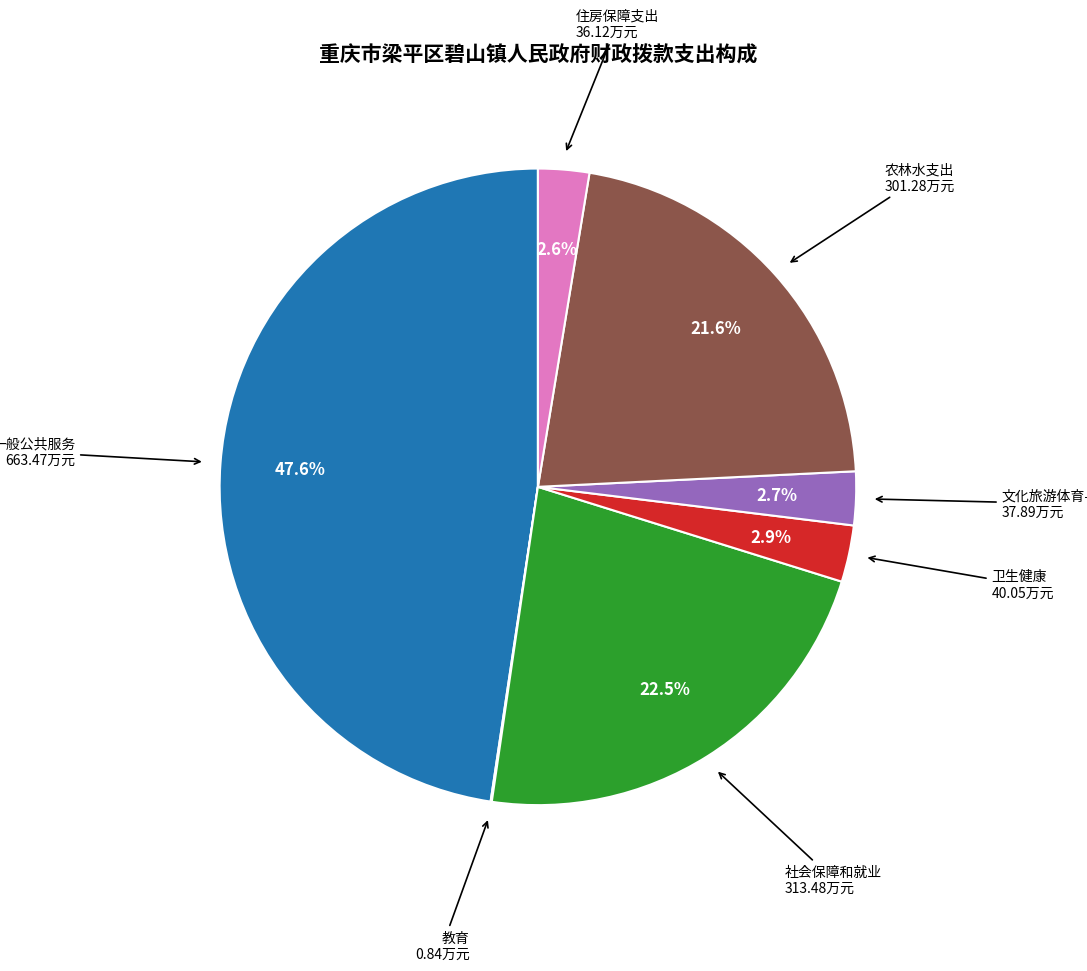

Is there any slice that represents more than half of the pie?

No